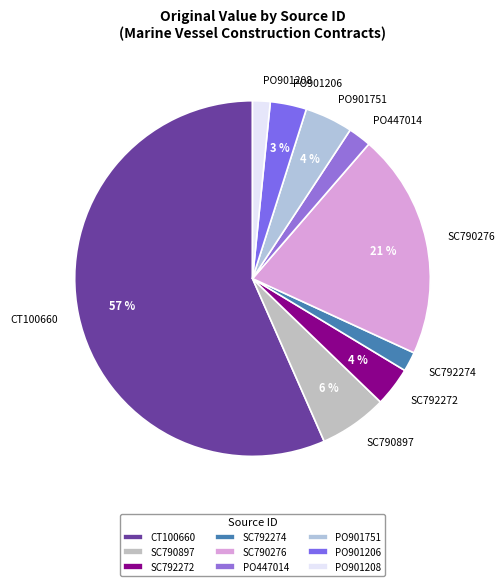

Does PO901206 represent more than half of the total?

No